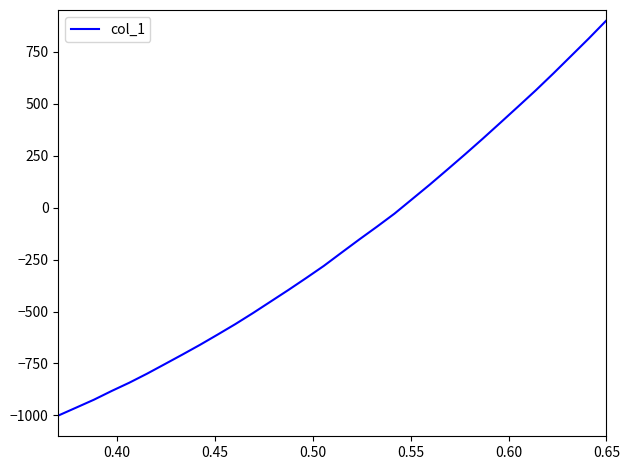

Reading left to right, transcribe all the data shown in this chart.

-1000.0	-962.2	-924.3	-882.4	-842.5	-799.3	-753.4	-707.3	-660.2	-610.8	-560.4	-507.1	-451.8	-396.3	-339.1	-280.7	-217.1	-154.0	-92.5	-29.3	40.6	110.5	183.1	256.5	331.5	408.3	485.8	563.9	645.4	729.2	813.1	900.0